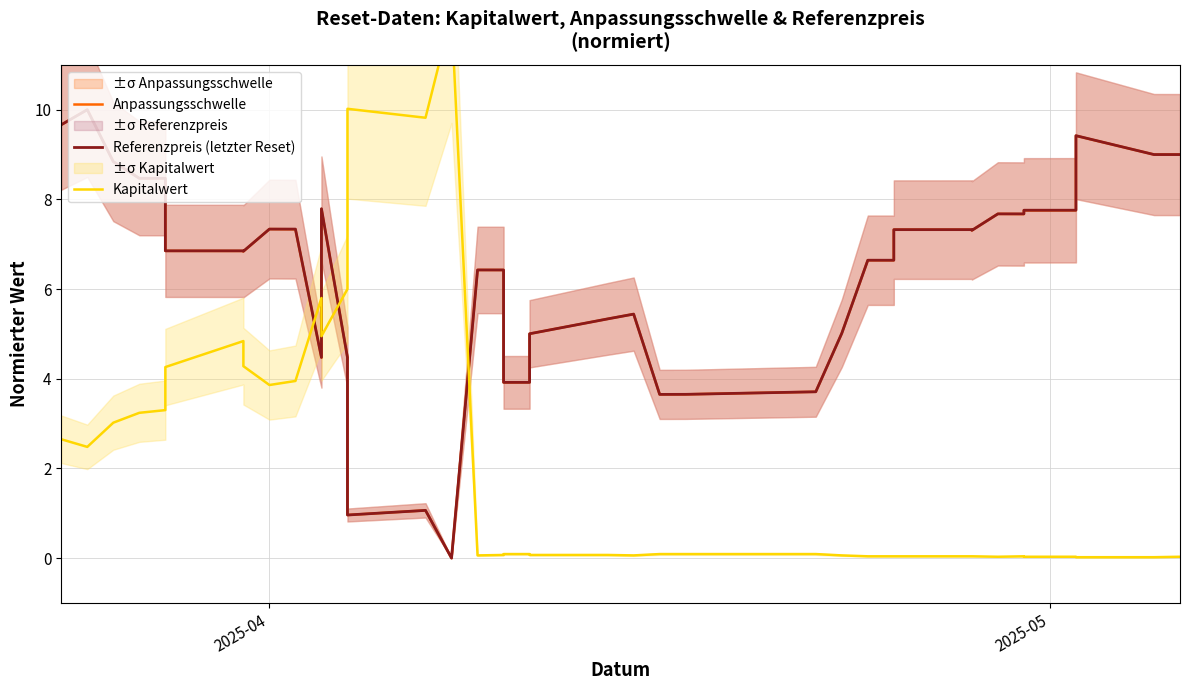

What is the difference between the maximum and minimum values in the Anpassungsschwelle series?

10.0